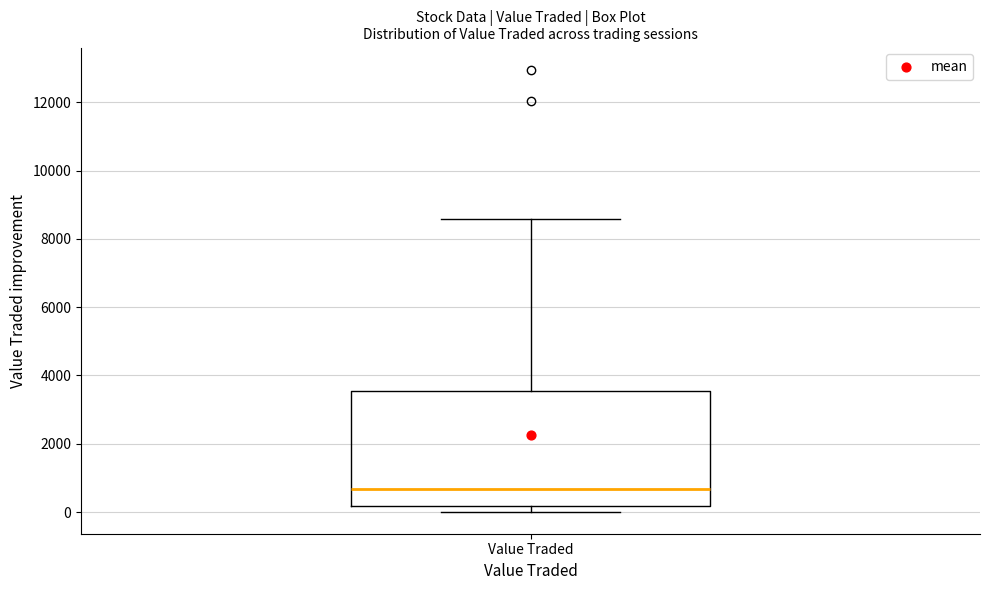

Transcribe this box plot: give where the median line is, the range the box spans, and where the two whiskers end, as read against the y-axis. The values are not printed on the chart, so give them approximately, as read against the axis.

median 600, box 200 to 3600, whiskers 0 to 8600